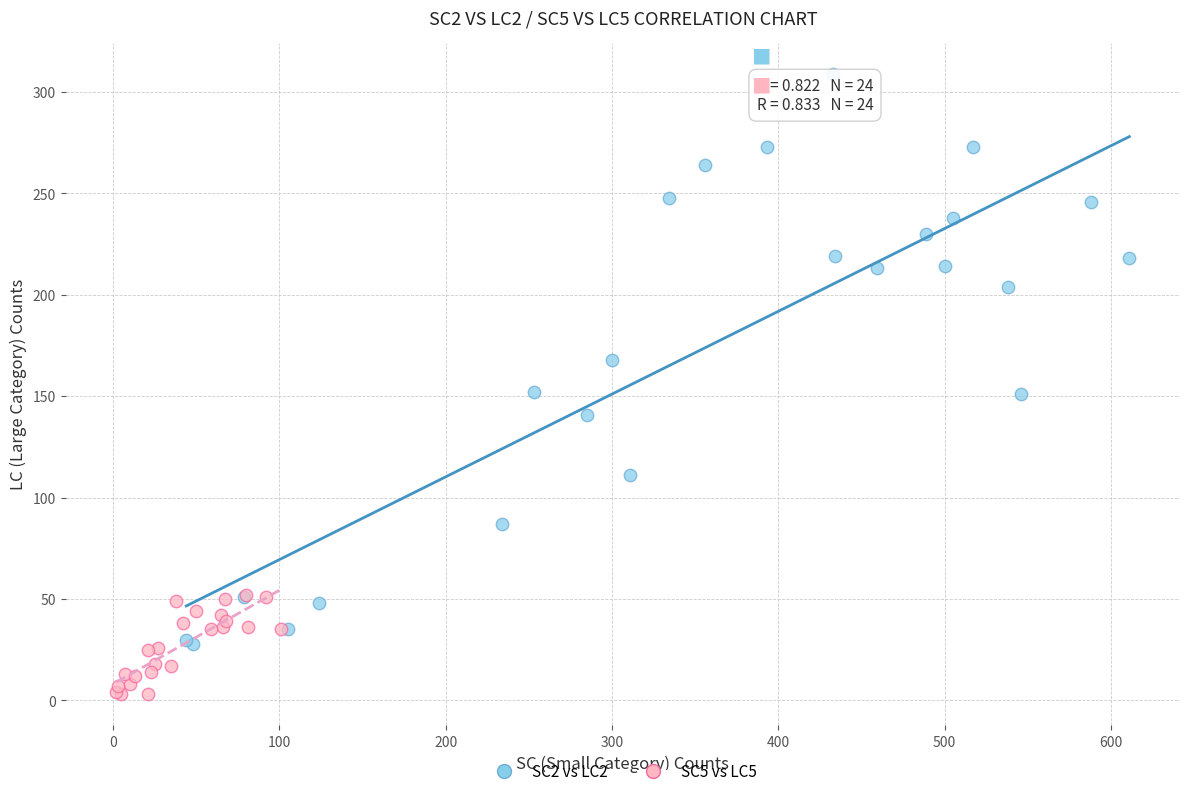

Which series contains the highest Y value?

SC2 vs LC2